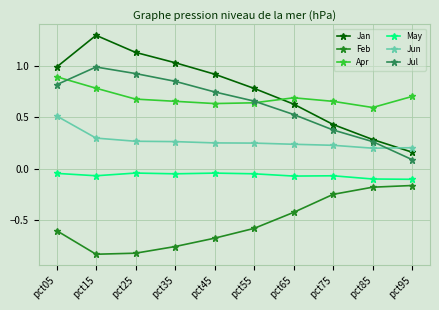

Where is the first local maximum for Jan?

pct15